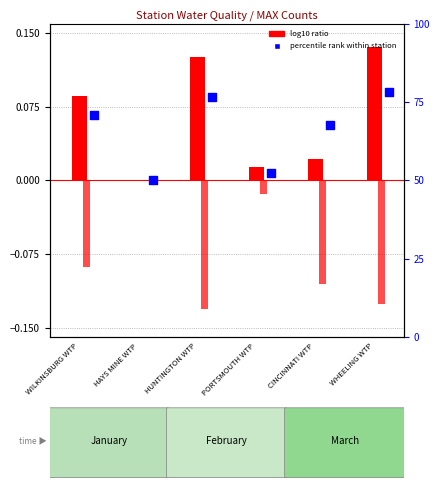

Is the value of log10 ratio Mar at WHEELING WTP greater than the value of log10 ratio Jan at WHEELING WTP?

No